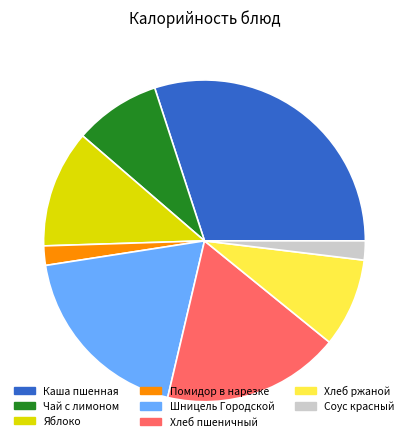

True or false: Хлеб пшеничный accounts for 18% of the total.

True